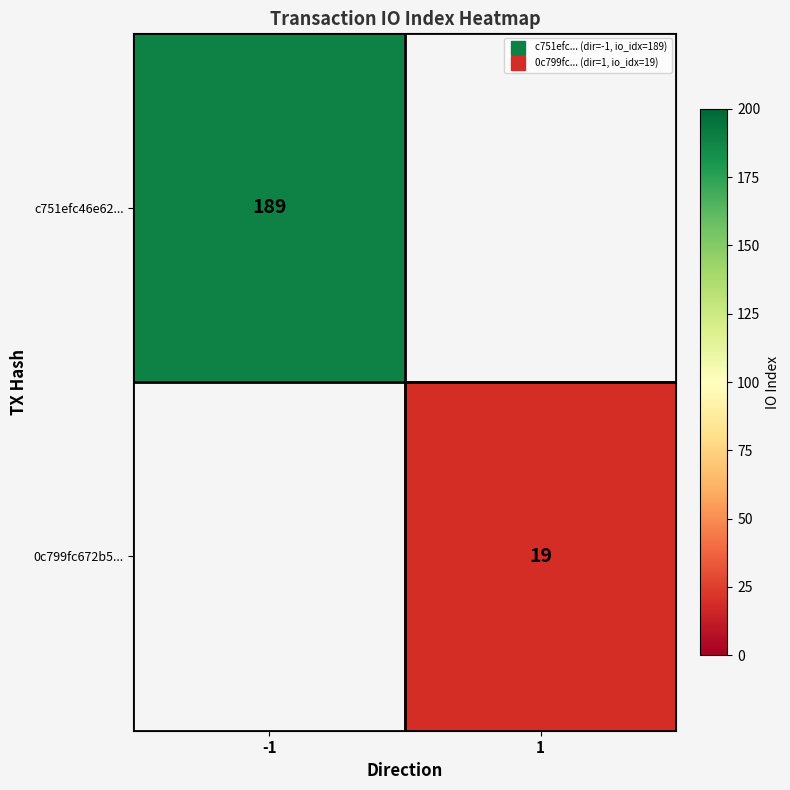

The value of 0c799fc672b5... at 1 is 4.5. True or false?

False